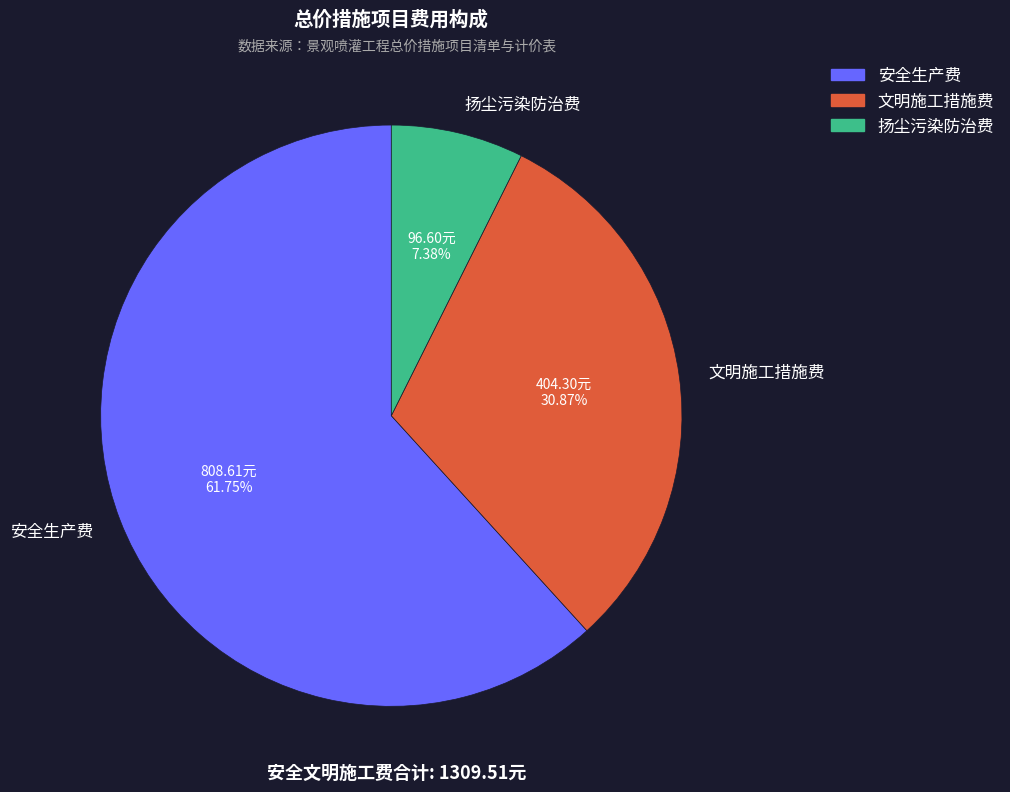

To the nearest percent, what portion does 扬尘污染防治费 represent?

7%